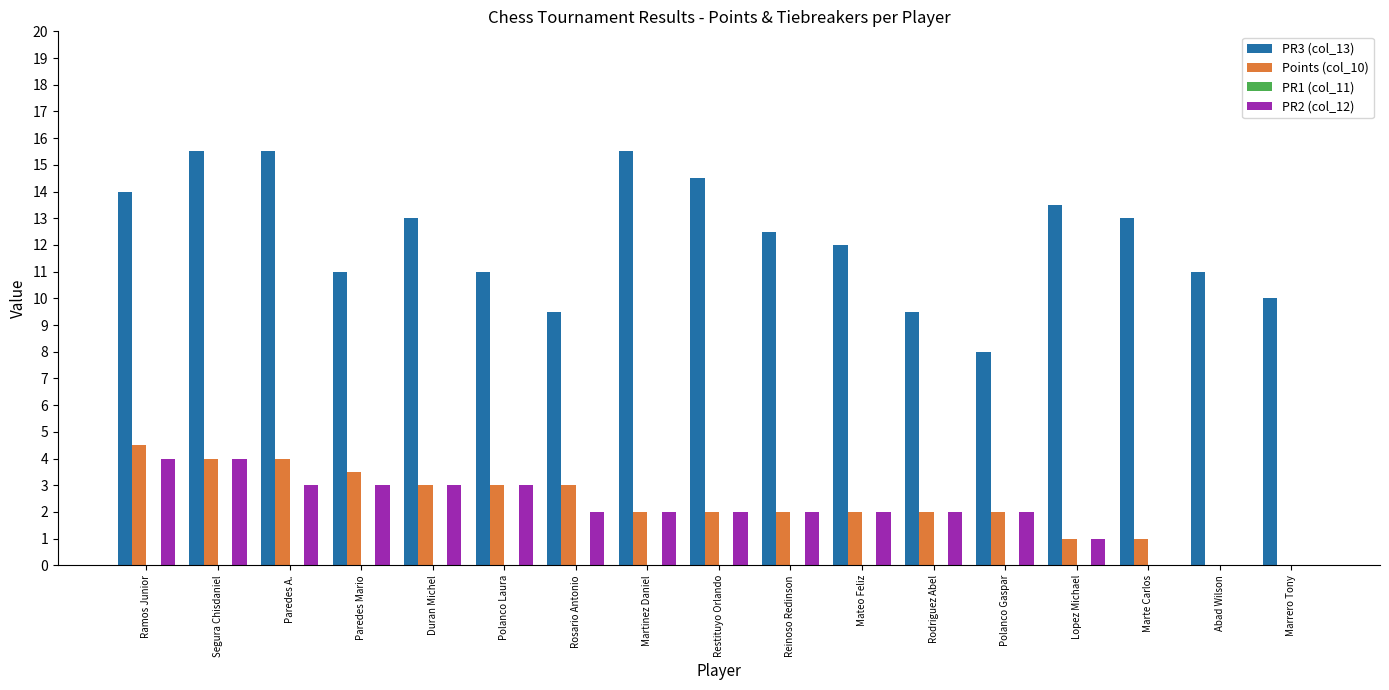

How many series are shown in this chart?

3